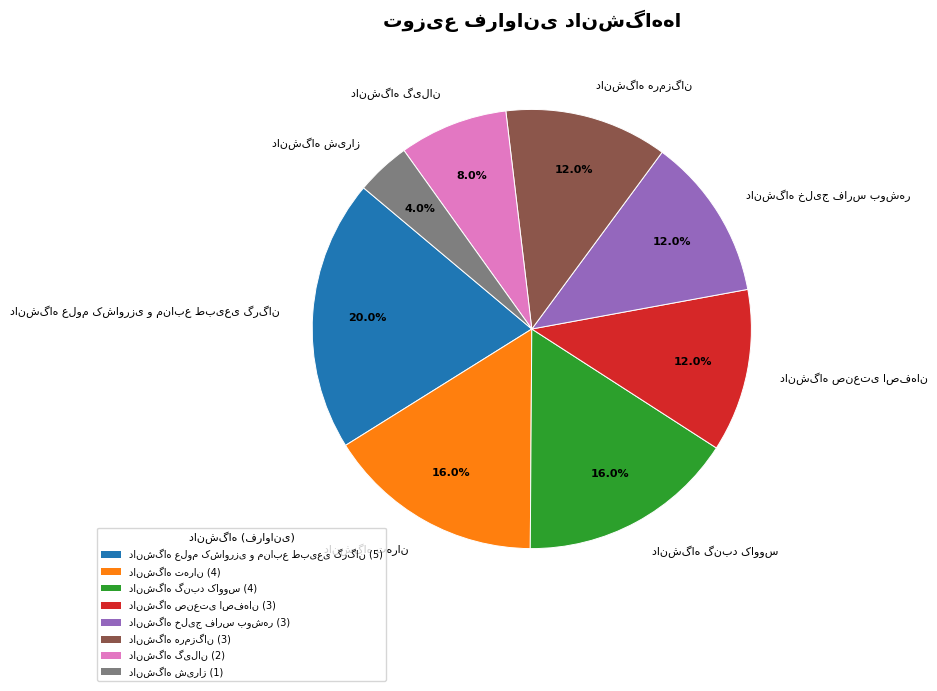

Is there a majority slice in this chart?

No